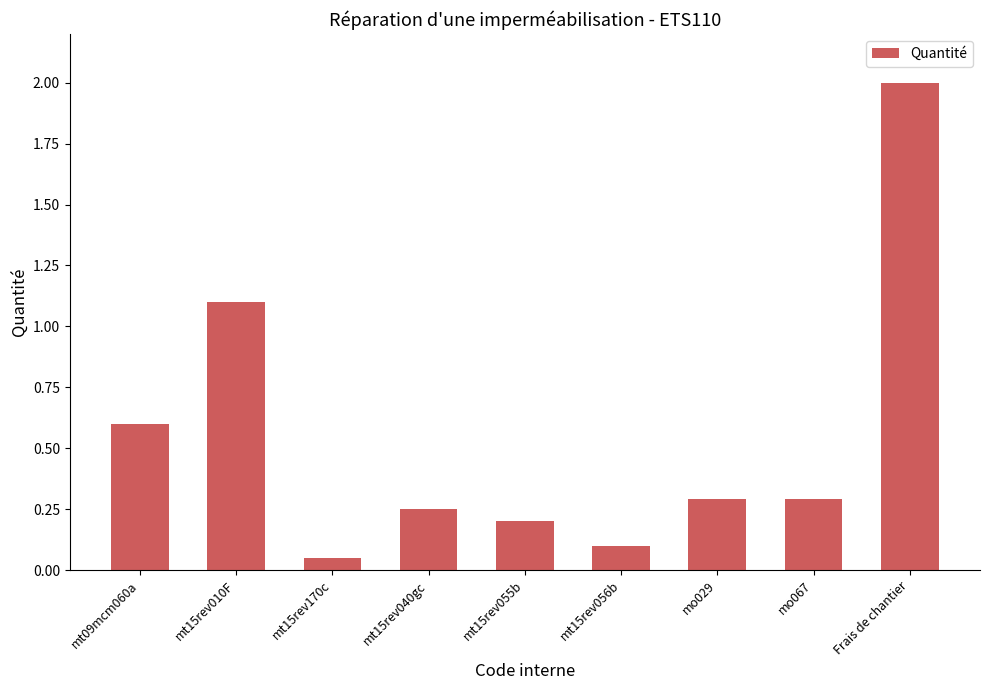

What is the change in value from mo029 to Frais de chantier?

+1.7